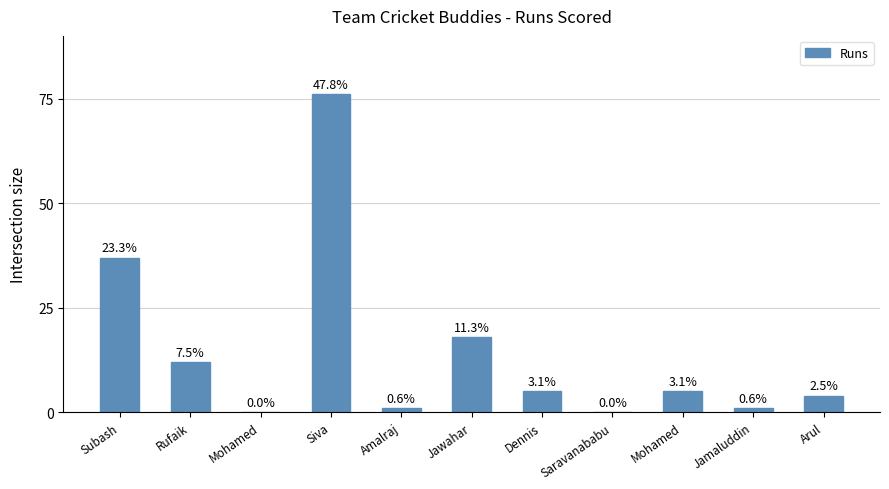

Reading left to right, extract all data points from this chart.

37	12	0	76	1	18	5	0	5	1	4